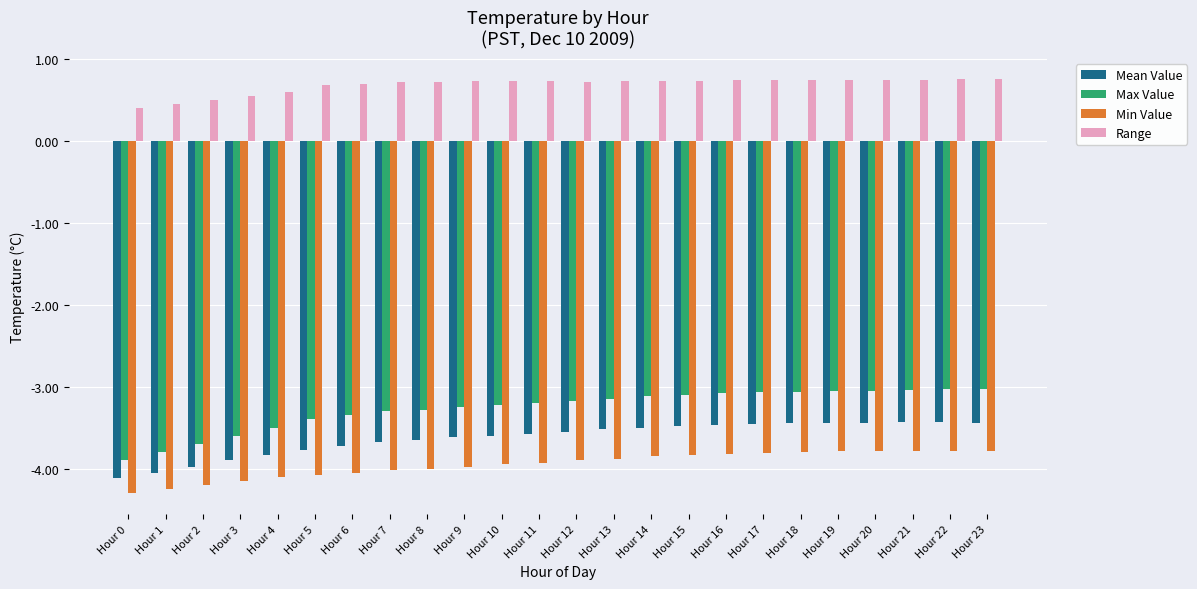

List the series in order of their peak value, highest first.

Range, Max Value, Mean Value, Min Value